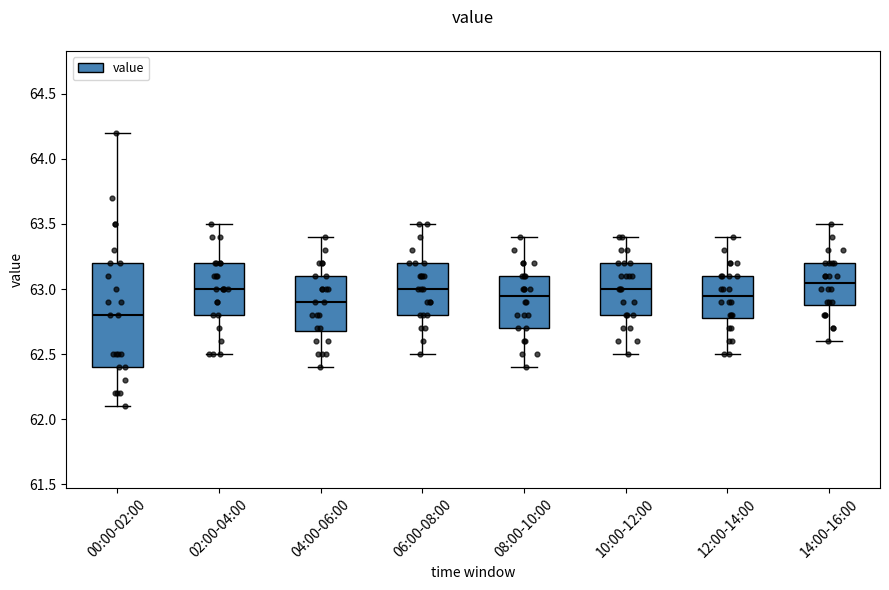

Which box has the lowest median line?

00:00-02:00